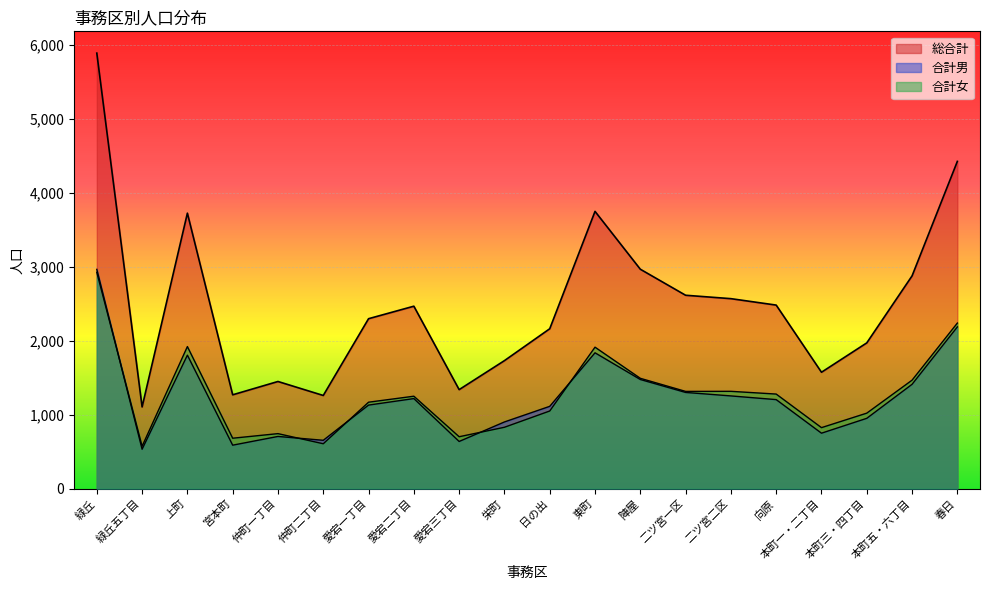

True or false: 合計女 has a value of 824 at 本町一・二丁目.

True